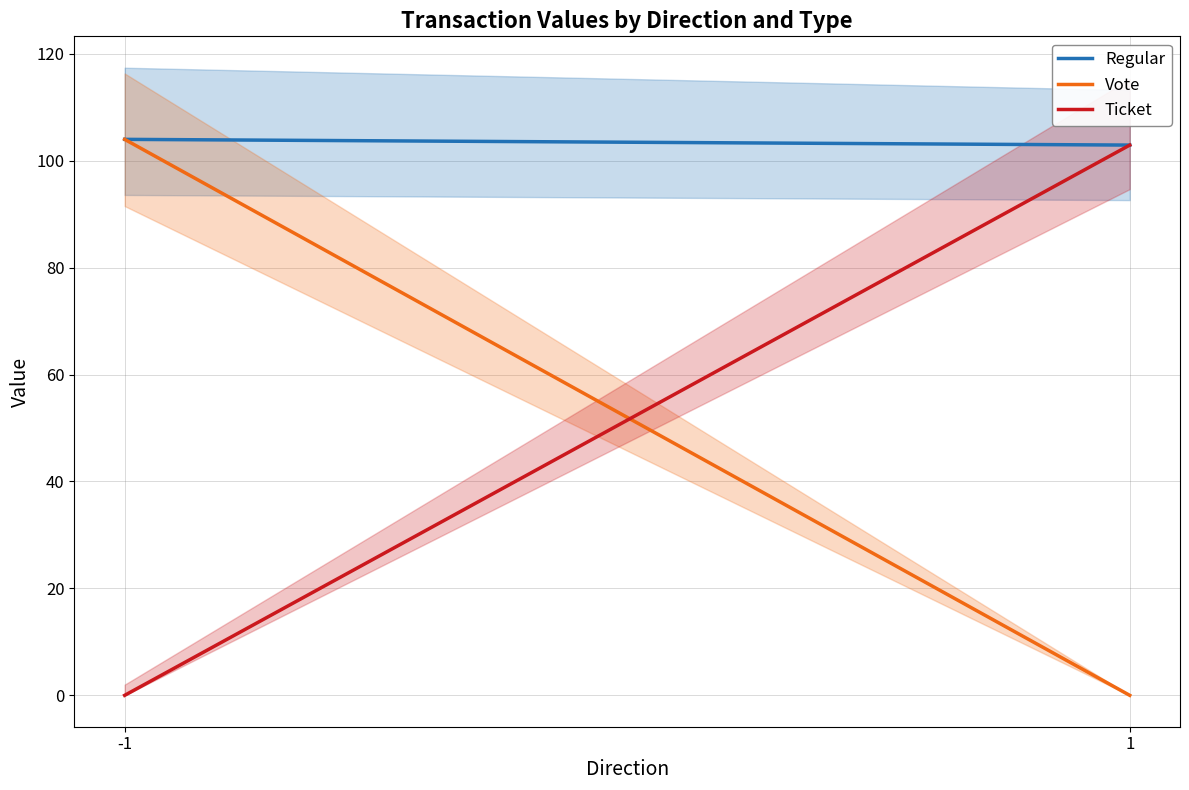

Which series changed the most between -1 and 1?

Vote